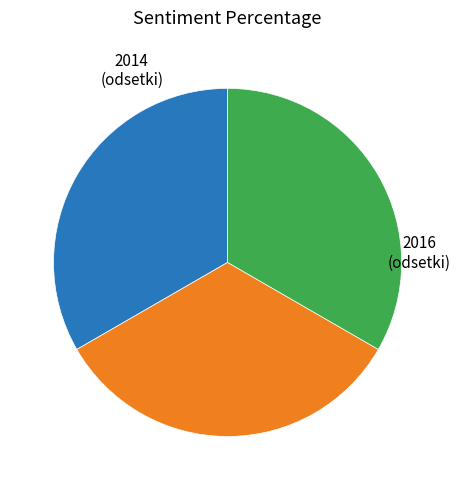

Is it true that 2014 (odsetki) is 33% of the pie?

True